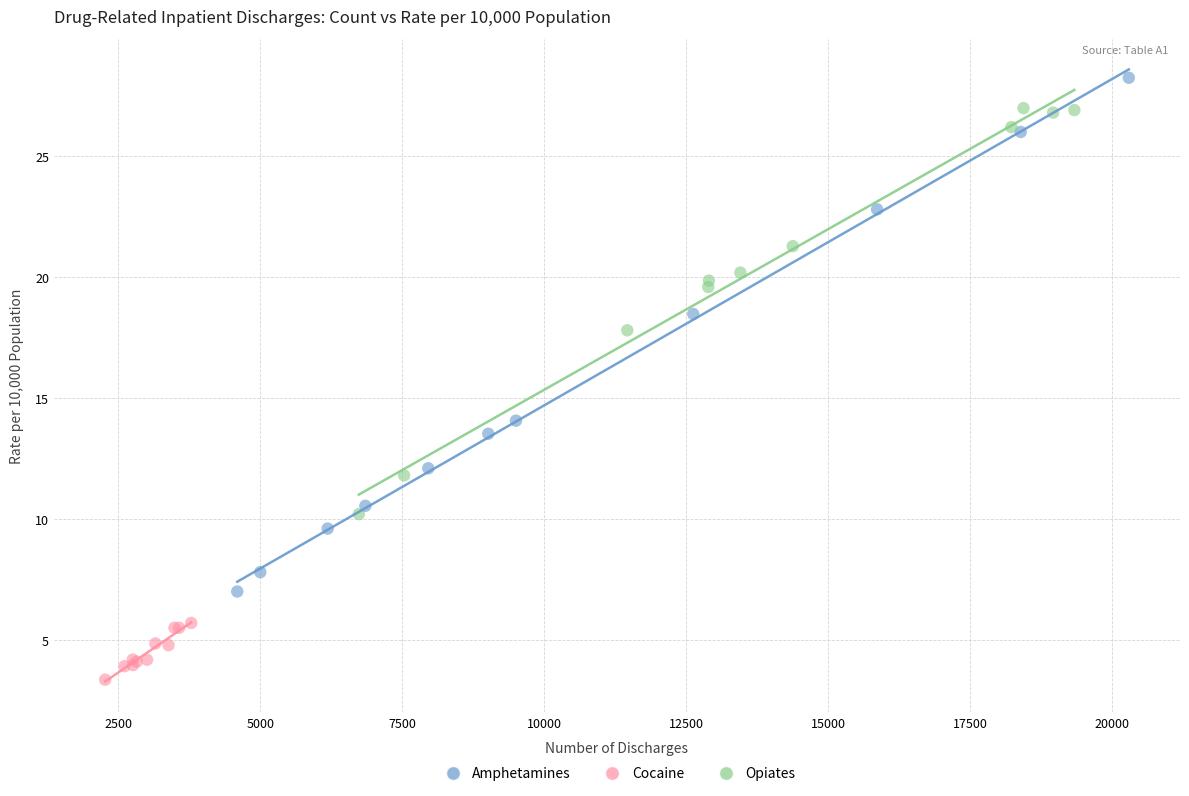

Which series reaches the maximum Y coordinate?

Amphetamines